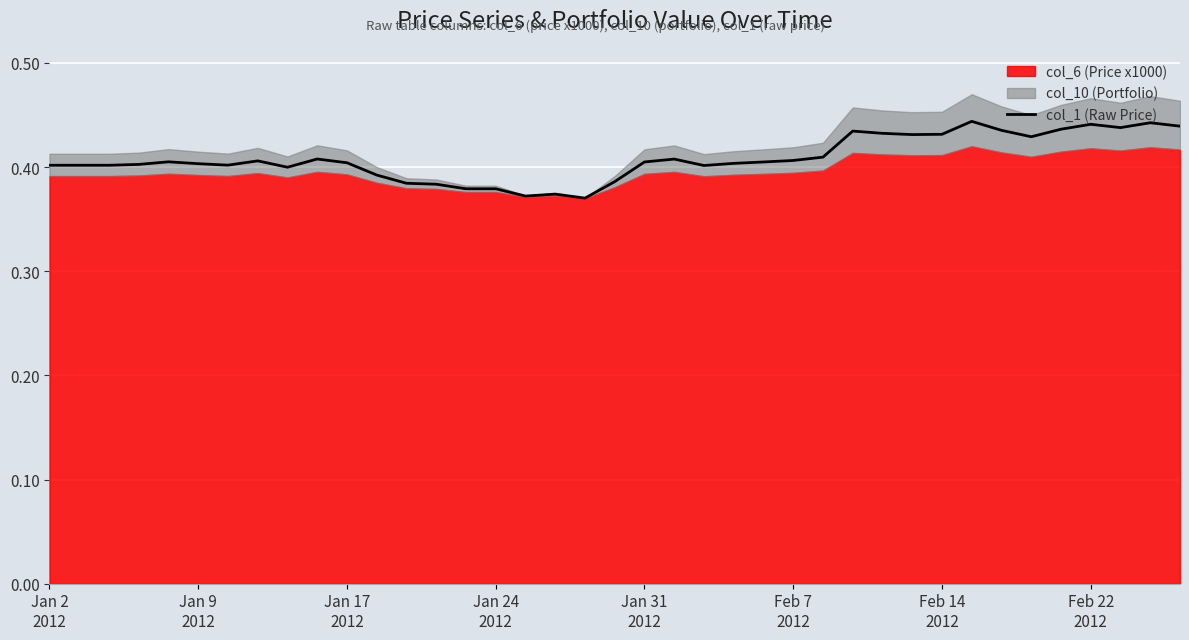

At which category does the chart reach its minimum across all series?

18